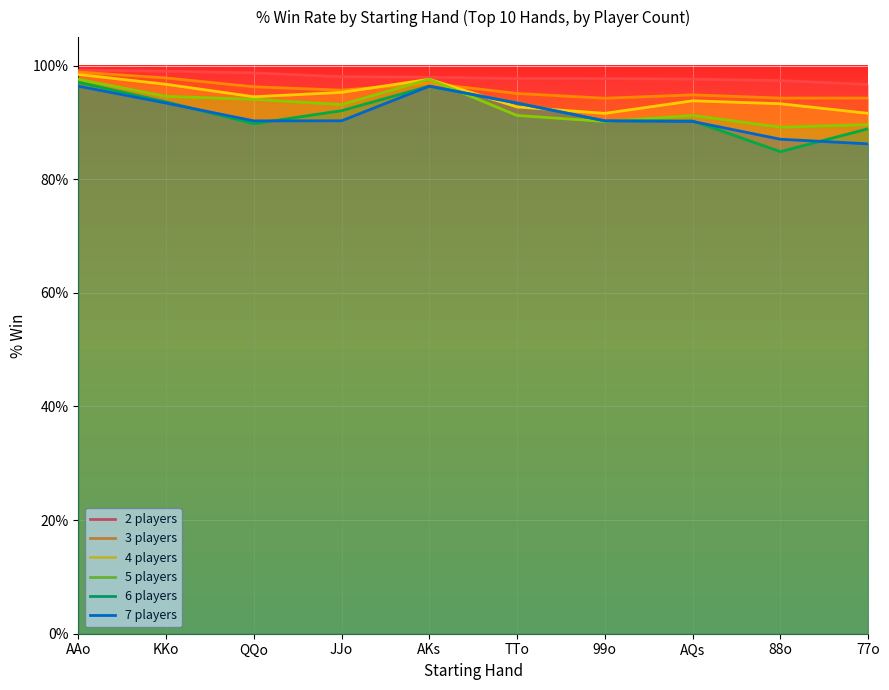

What is the approximate value of 3 players (rank 10) at AKs?

1.0